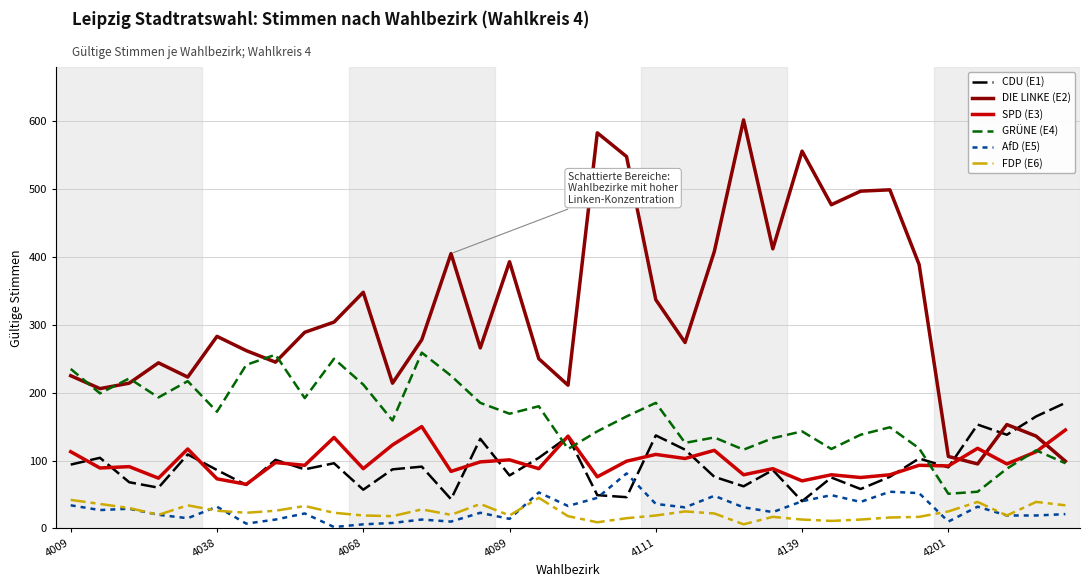

What is the maximum value shown in the chart?

602